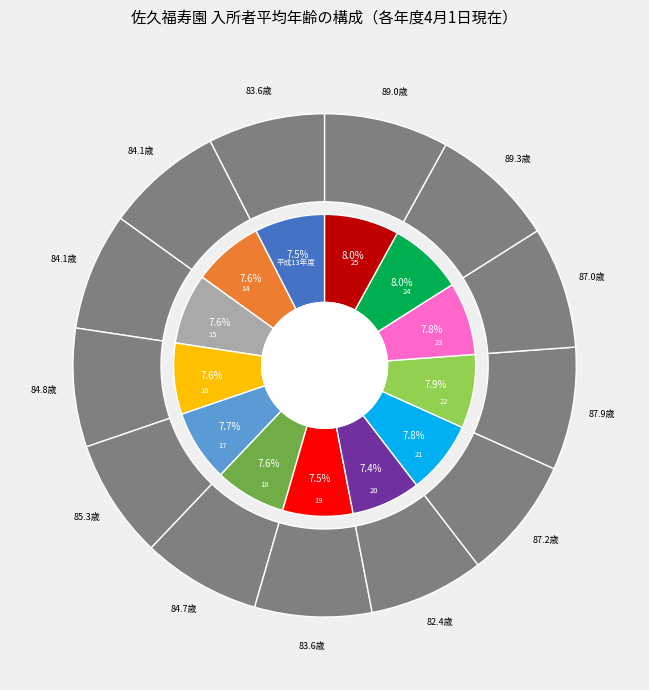

Rank the categories by value from highest to lowest.

24, 25, 22, 21, 23, 17, 16, 18, 14, 15, 平成13年度, 19, 20